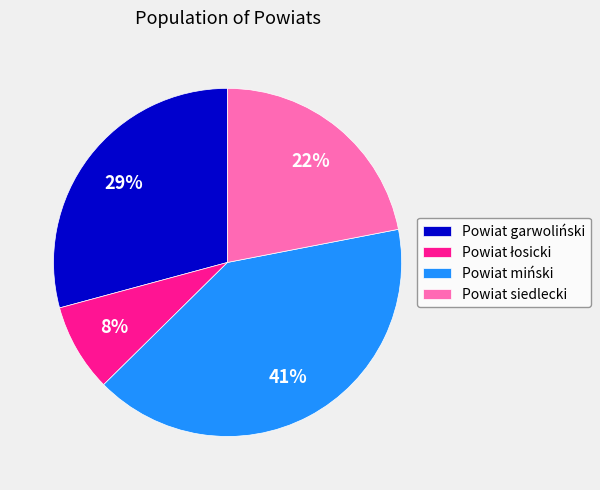

Count the number of slices in the pie.

4